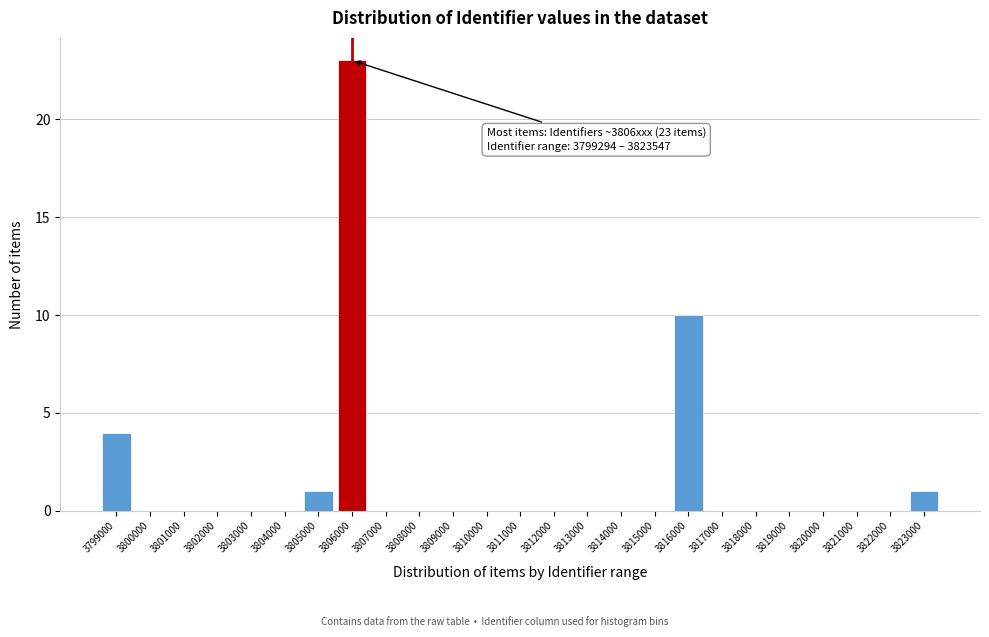

Reading right to left, transcribe all the data shown in this chart.

3823000=1	3822000=0	3821000=0	3820000=0	3819000=0	3818000=0	3817000=0	3816000=10	3815000=0	3814000=0	3813000=0	3812000=0	3811000=0	3810000=0	3809000=0	3808000=0	3807000=0	3806000=23	3805000=1	3804000=0	3803000=0	3802000=0	3801000=0	3800000=0	3799000=4